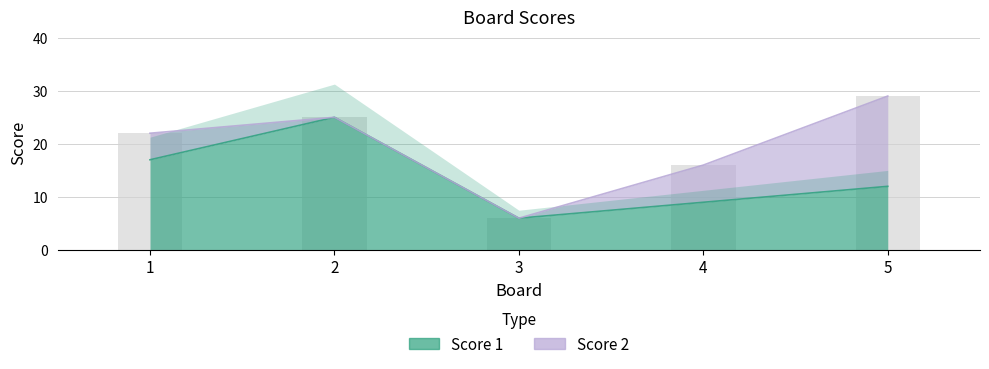

How many values are between 9 and 17?

3